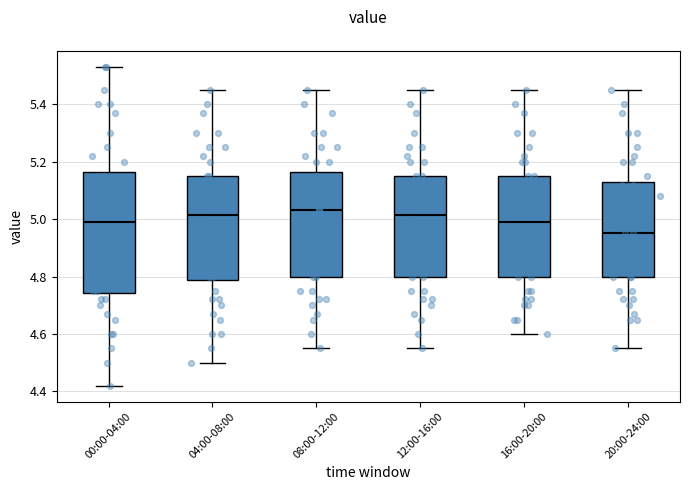

Reading left to right, transcribe this box plot: for each box, give where its median line is, the range the box spans, and where its two whiskers end, as read against the y-axis. The values are not printed on the chart, so give them approximately, as read against the axis.

00:00-04:00: median 5.00, box 4.74 to 5.16, whiskers 4.42 to 5.54
04:00-08:00: median 5.02, box 4.78 to 5.16, whiskers 4.50 to 5.46
08:00-12:00: median 5.04, box 4.80 to 5.16, whiskers 4.56 to 5.46
12:00-16:00: median 5.02, box 4.80 to 5.16, whiskers 4.56 to 5.46
16:00-20:00: median 5.00, box 4.80 to 5.16, whiskers 4.60 to 5.46
20:00-24:00: median 4.96, box 4.80 to 5.12, whiskers 4.56 to 5.46